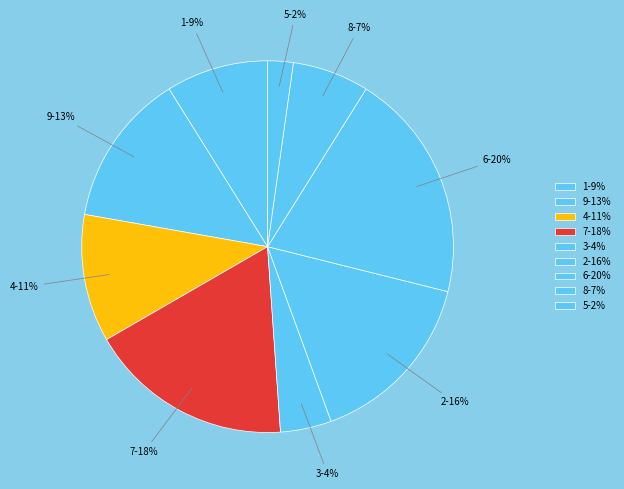

How many slices are in this pie chart?

9